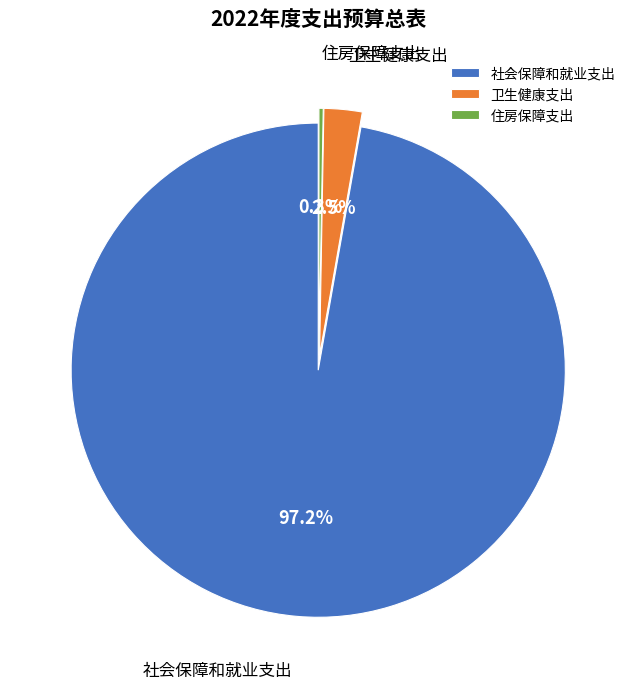

How many slices are in this pie chart?

3